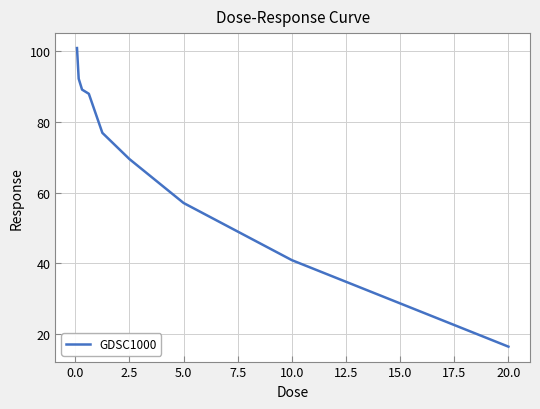

What is the sum of all values?

631.0